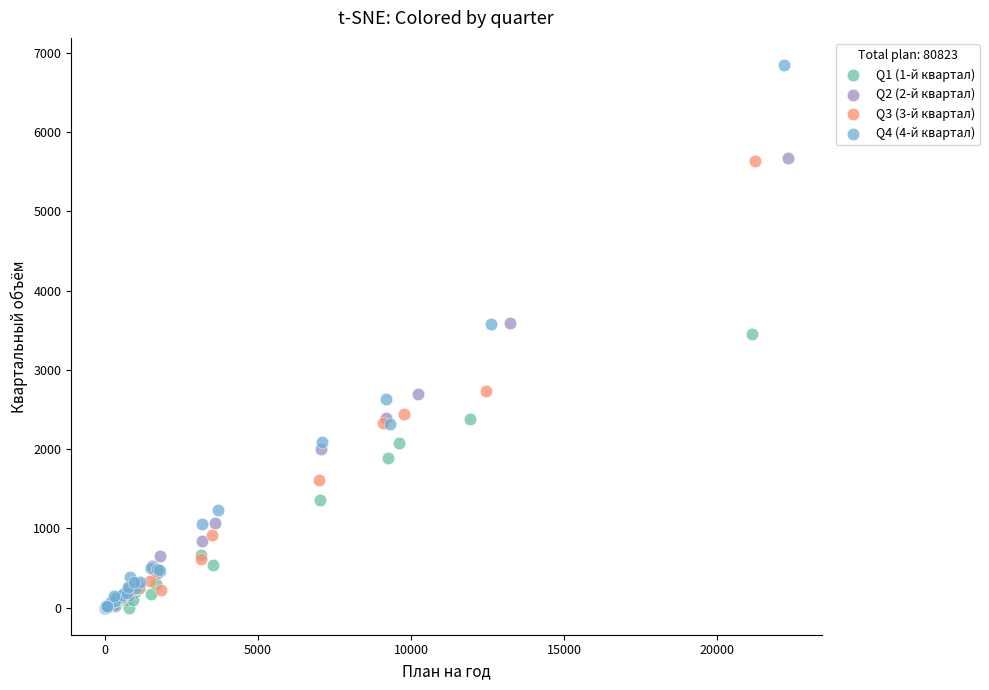

Which series contains the highest Y value?

Q4 (4-й квартал)